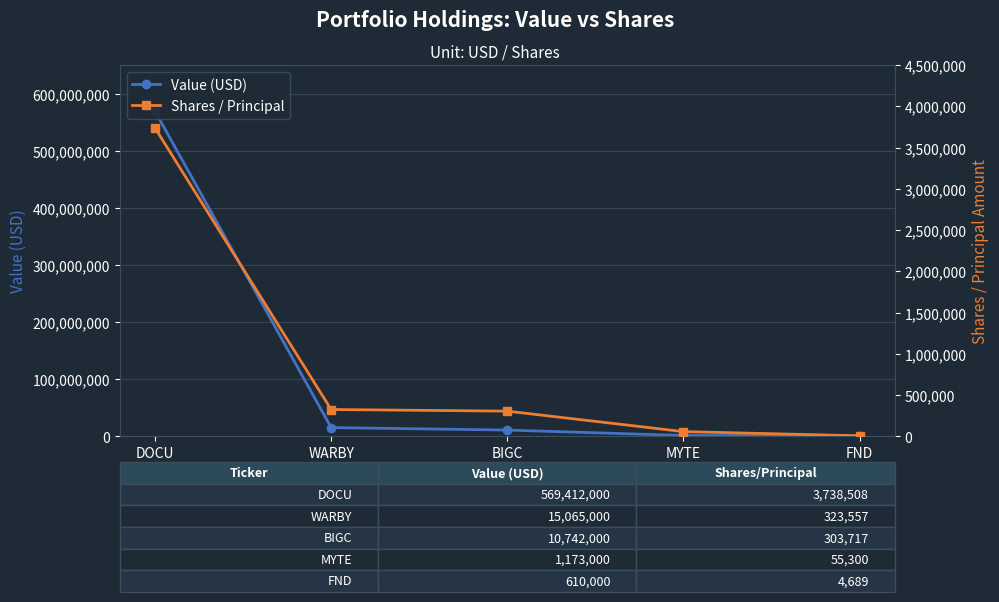

What is the sum of all Value (USD) values?

597002000